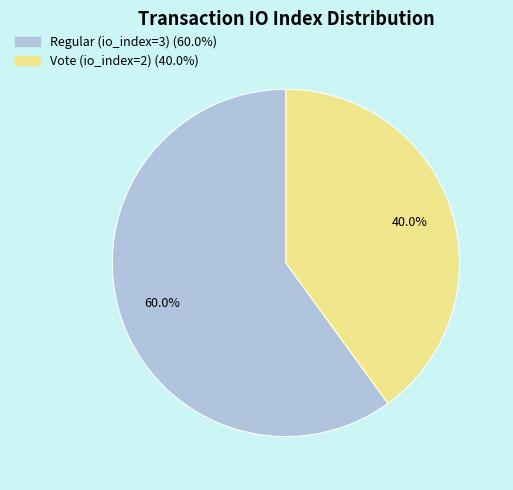

Count the number of slices in the pie.

2